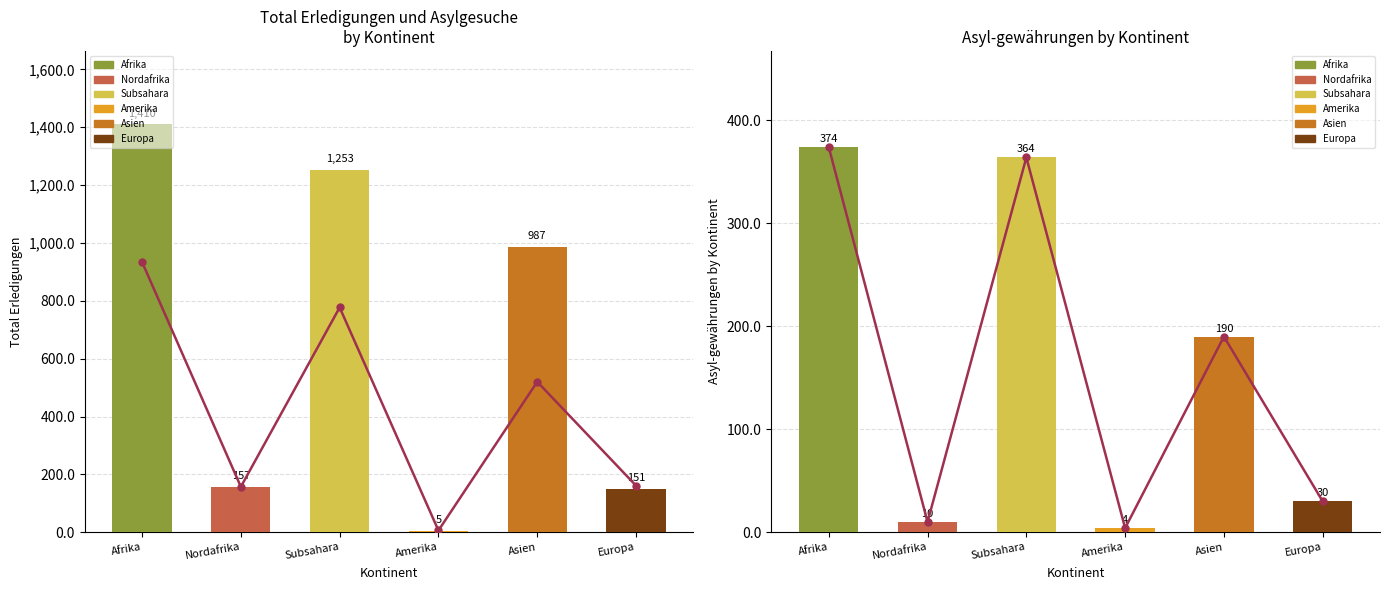

At which label does Asylgewähr. (line) reach its minimum?

Amerika